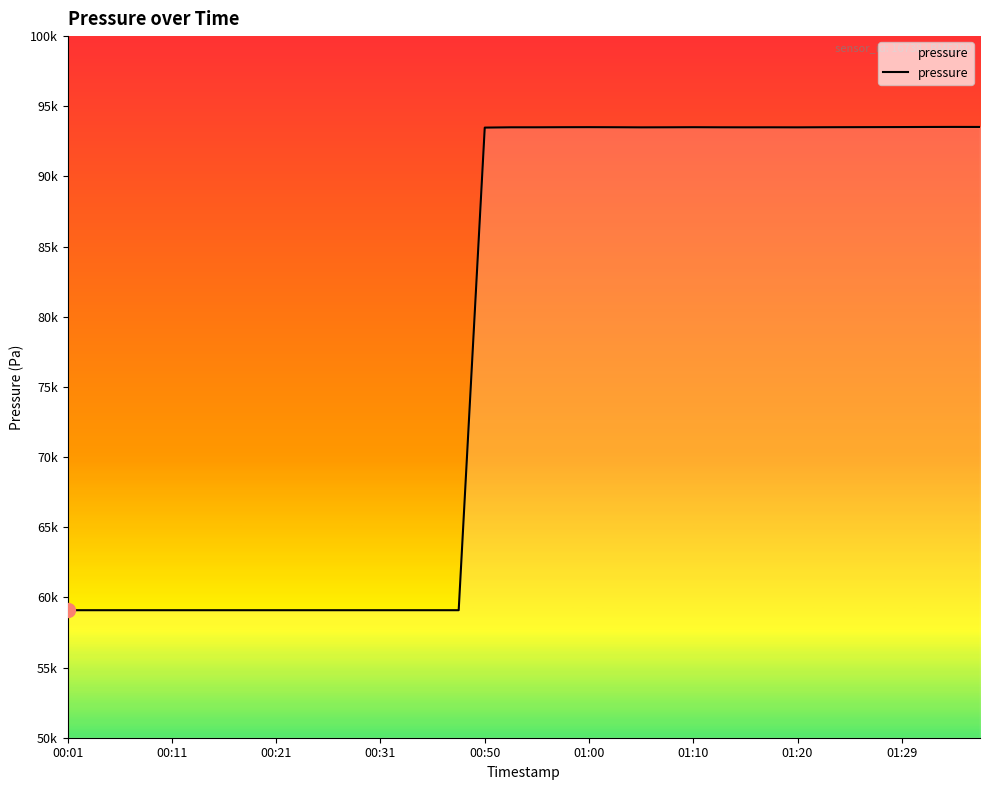

What is the label of the 32nd point from the right?

00:11